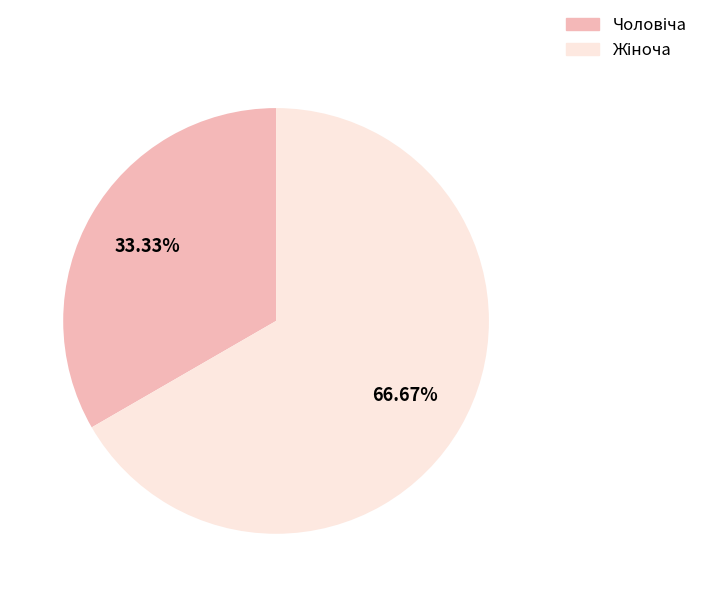

To the nearest percent, what is the average slice percentage?

50%